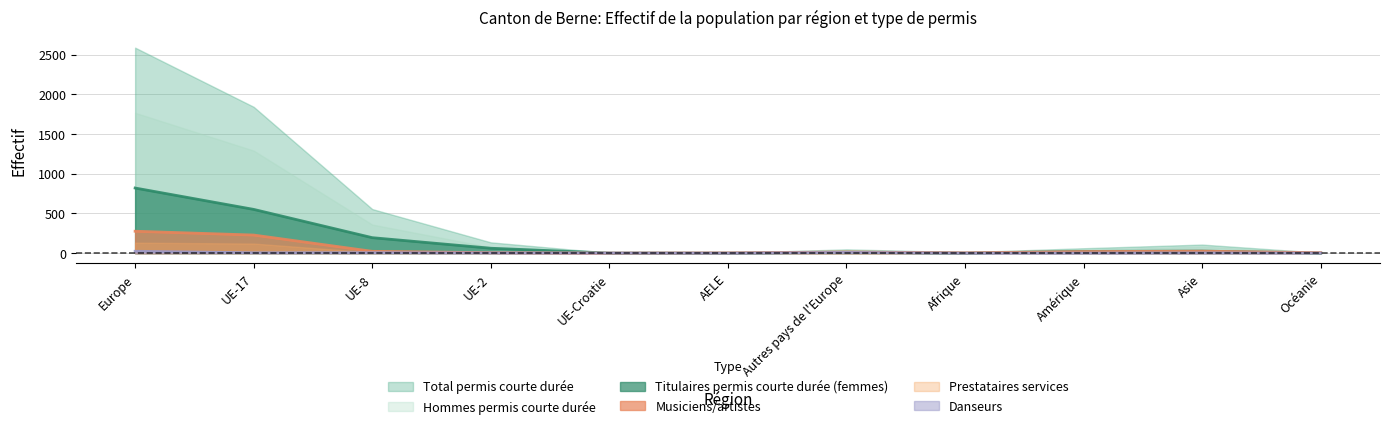

Is it true that Total permis courte durée equals 316 at UE-17?

False